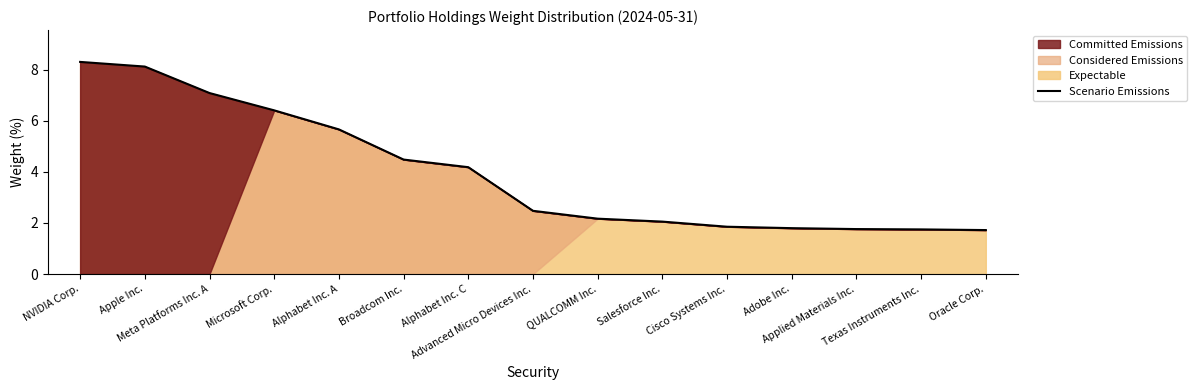

What is the average value?

4.0